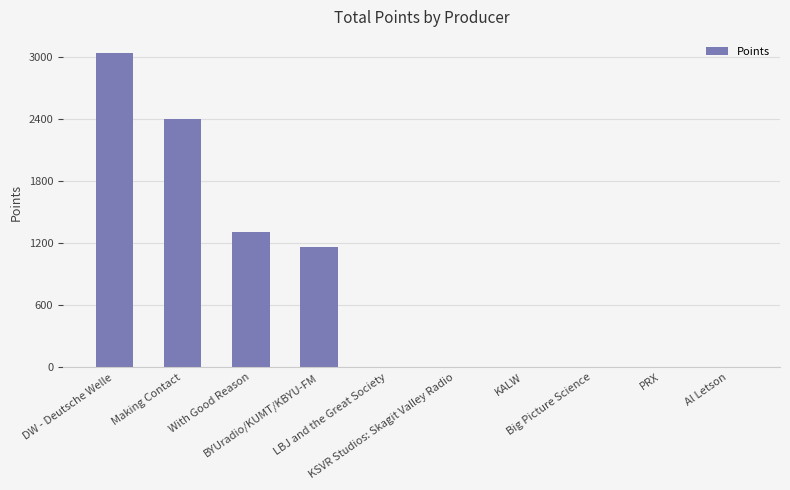

What is the sum of all values?

7910